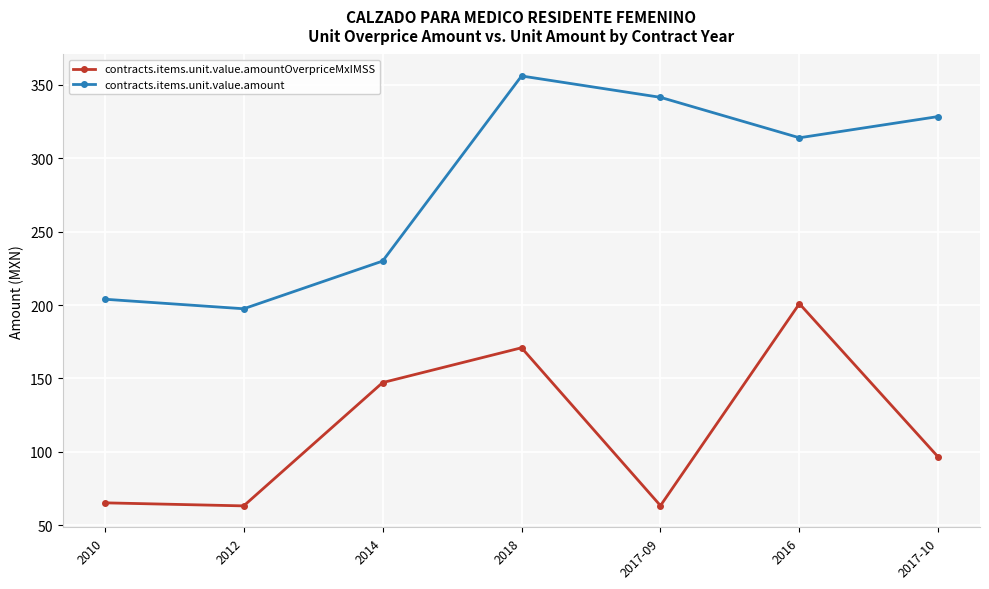

The value of contracts.items.unit.value.amountOverpriceMxIMSS at 2010 is 96.7. True or false?

False